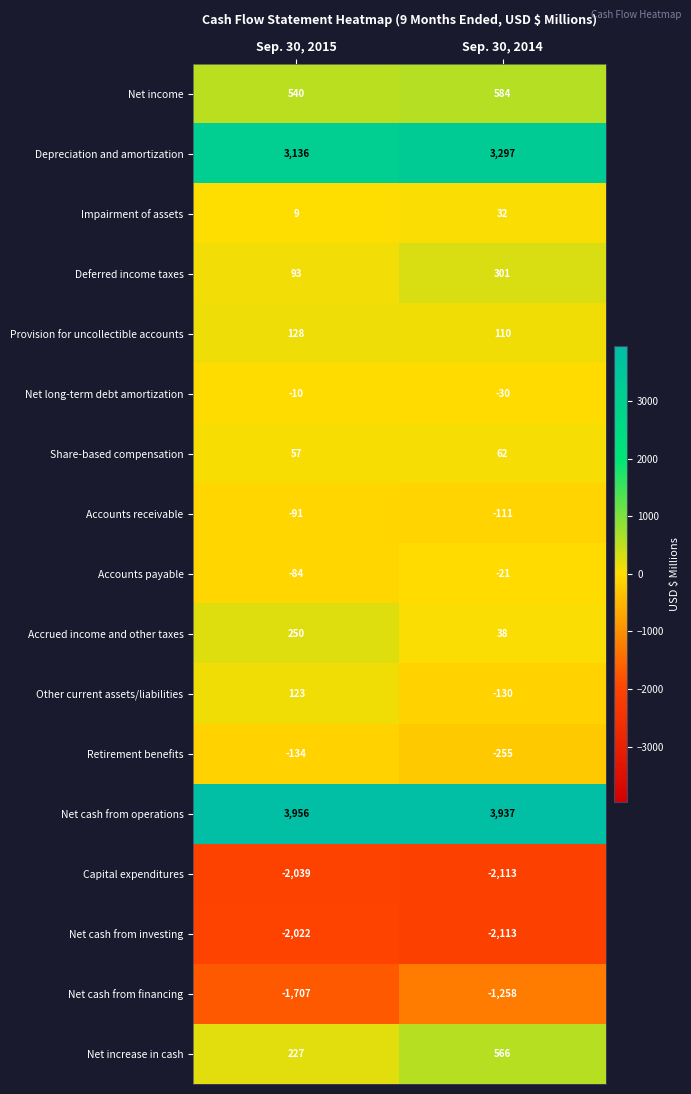

What is the sum of the Net cash from investing values at Sep. 30, 2015 and Sep. 30, 2014?

-4135